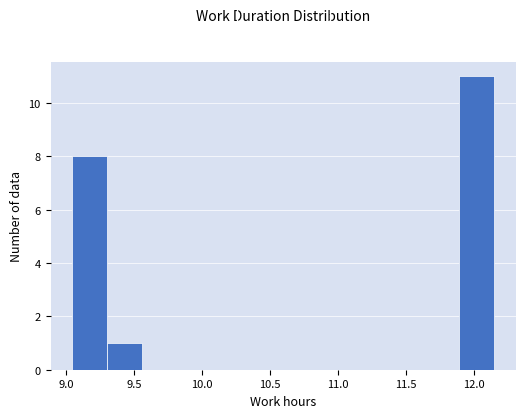

Over which range of the x-axis is the bar tallest?

11.90 to 12.15